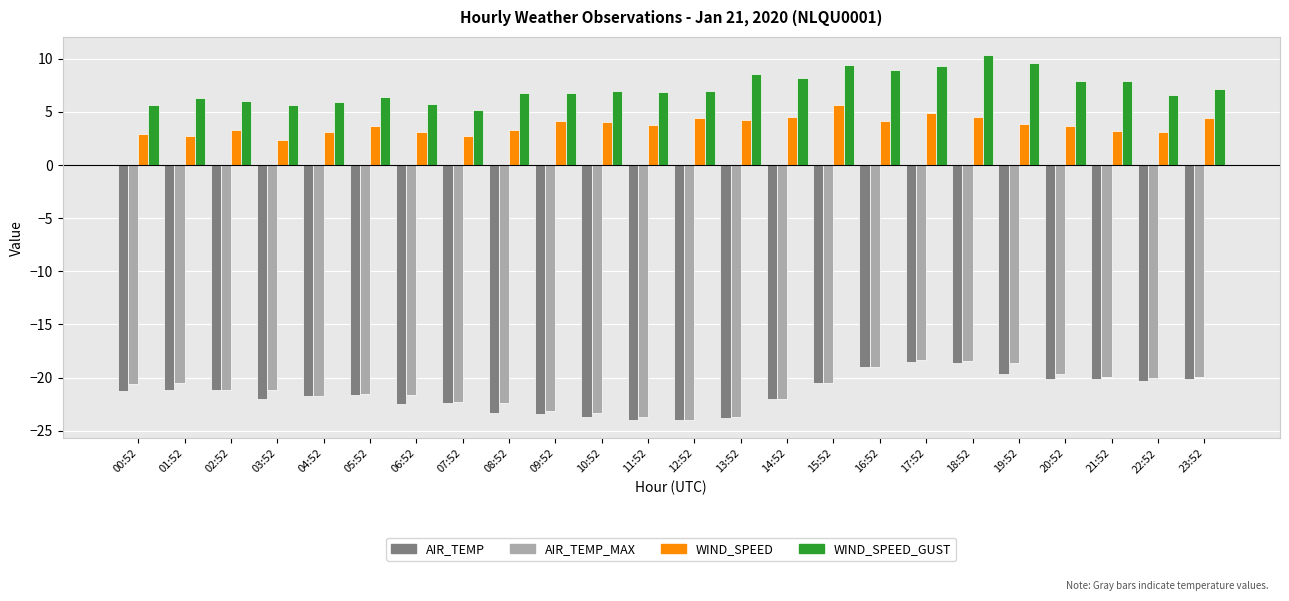

What is the approximate value of AIR_TEMP at 18:52?

-18.6